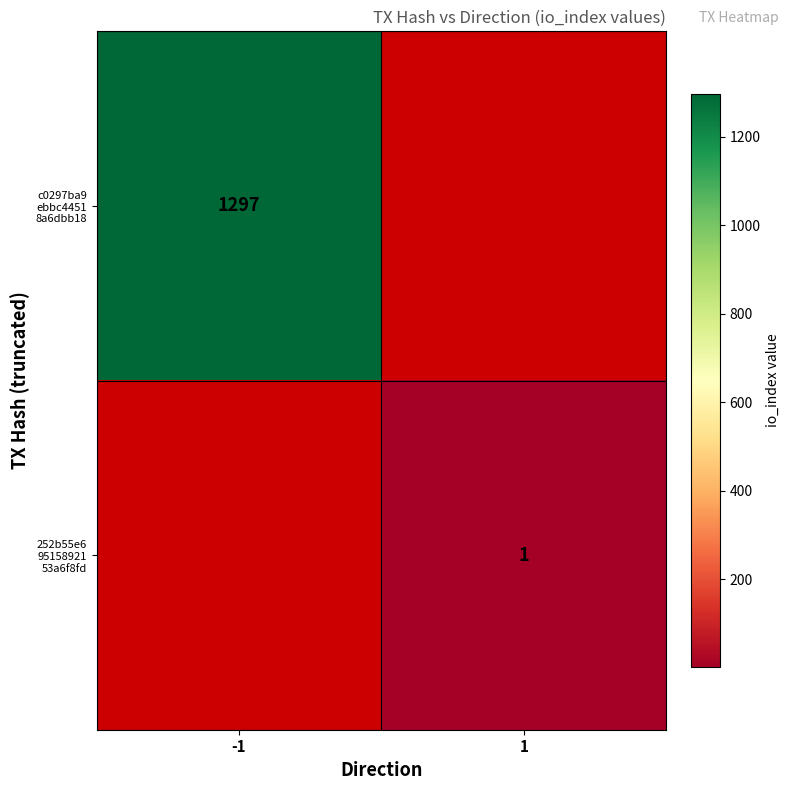

Rank the series by their maximum value, from highest to lowest.

c0297ba9 ebbc4451 8a6dbb18, 252b55e6 95158921 53a6f8fd